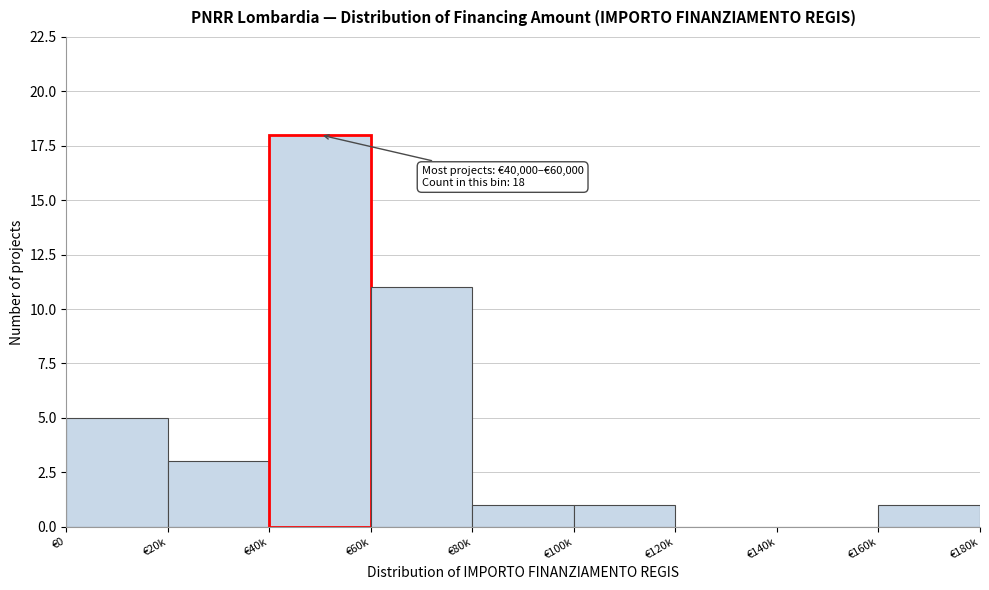

Reading left to right, list all the values displayed in this chart.

€0=5	€20k=3	€40k=18	€60k=11	€80k=1	€100k=1	€120k=0	€140k=0	€160k=1